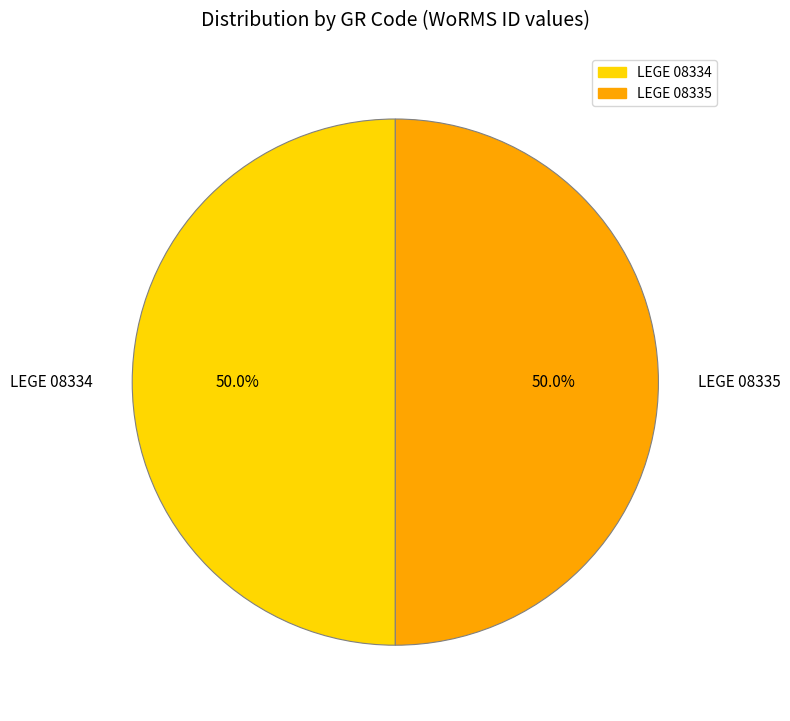

How much of the chart is everything except LEGE 08335?

50.0%